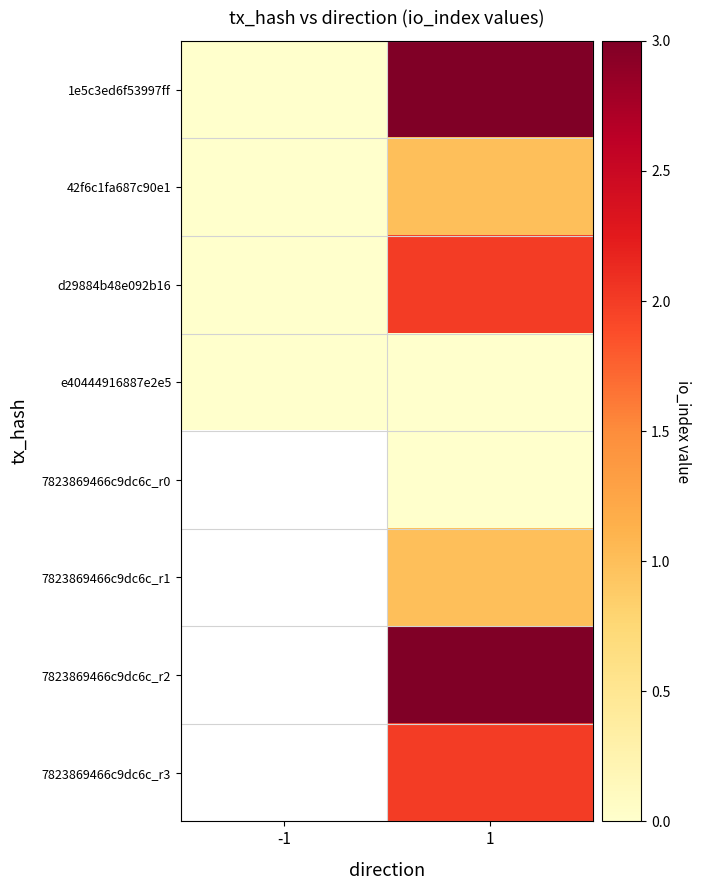

At how many categories does at least one series exceed 0?

1